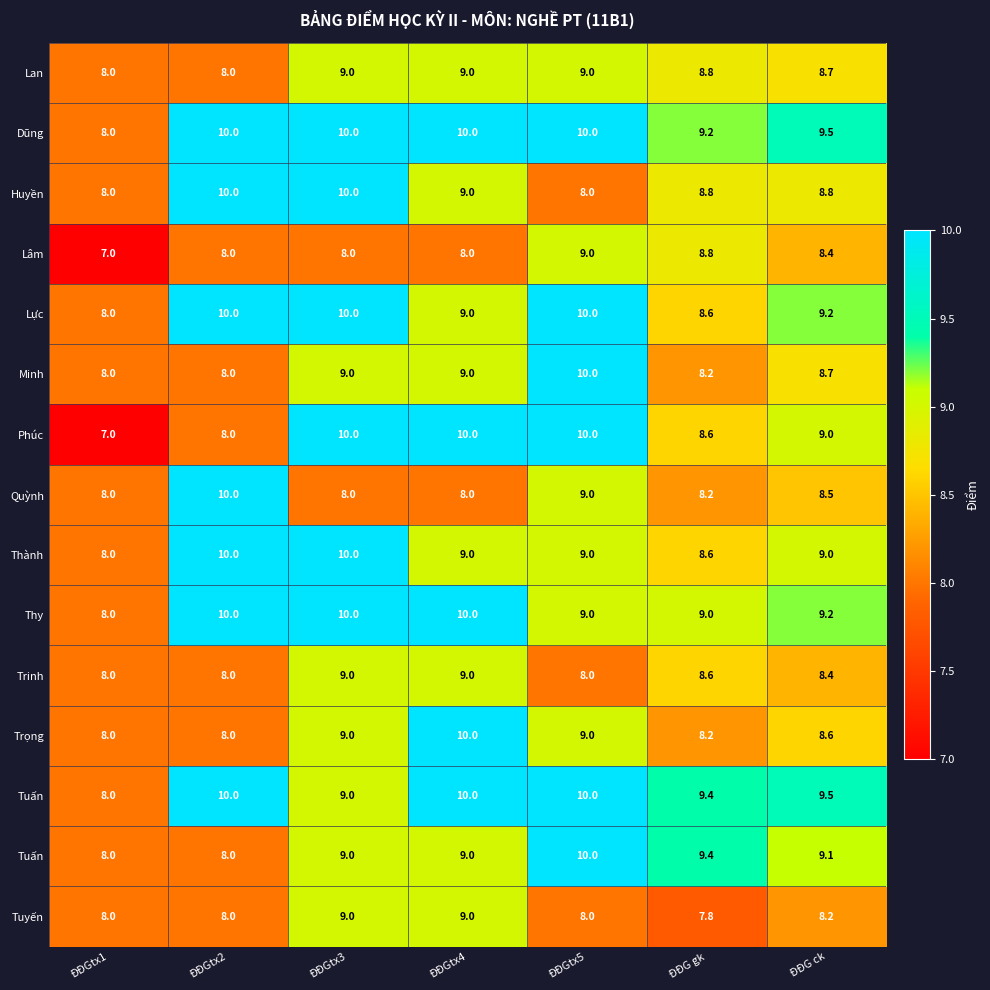

What is the difference between the highest and lowest values at ĐĐG gk?

1.6